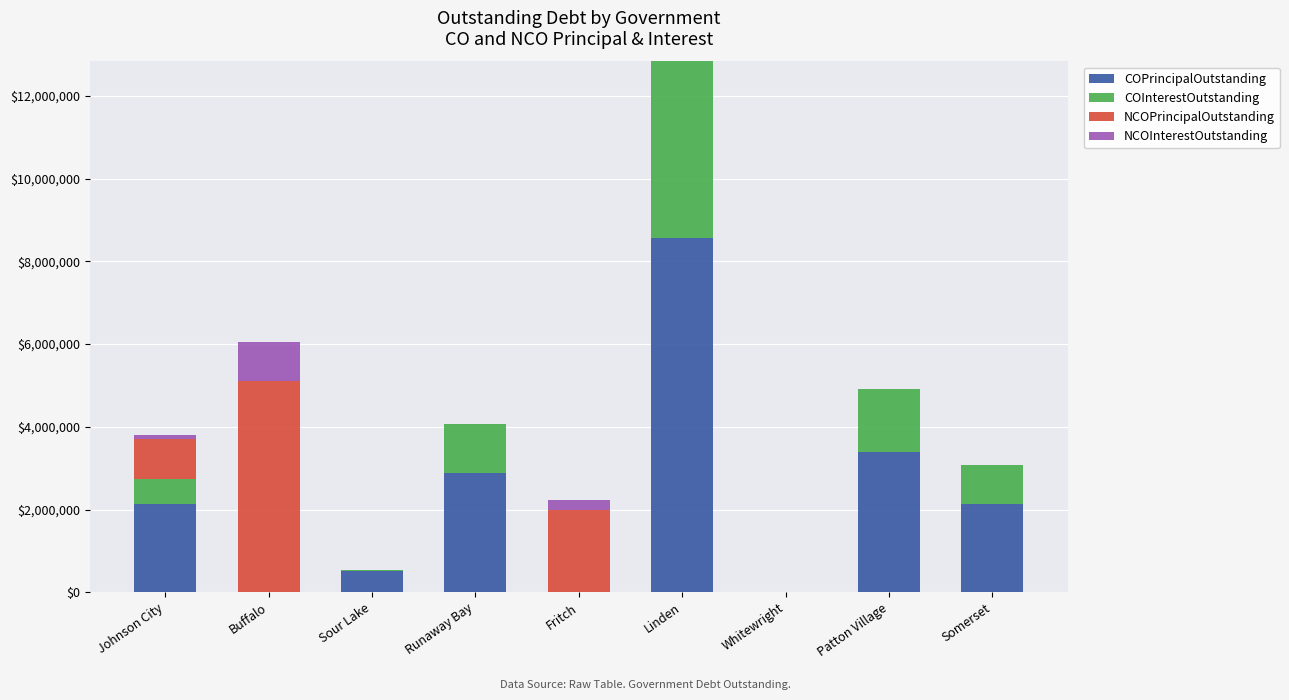

Are the bars grouped side by side (vs. stacked)?

No